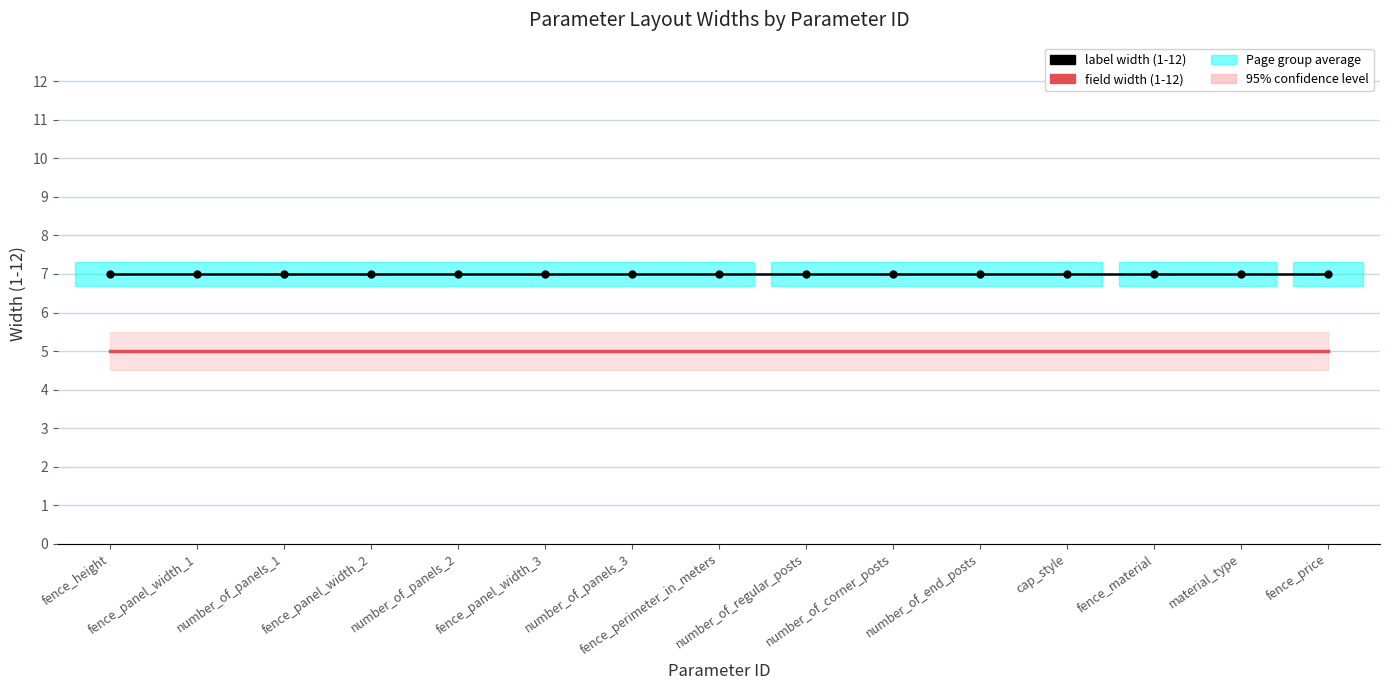

What position from the left is fence_perimeter_in_meters?

8